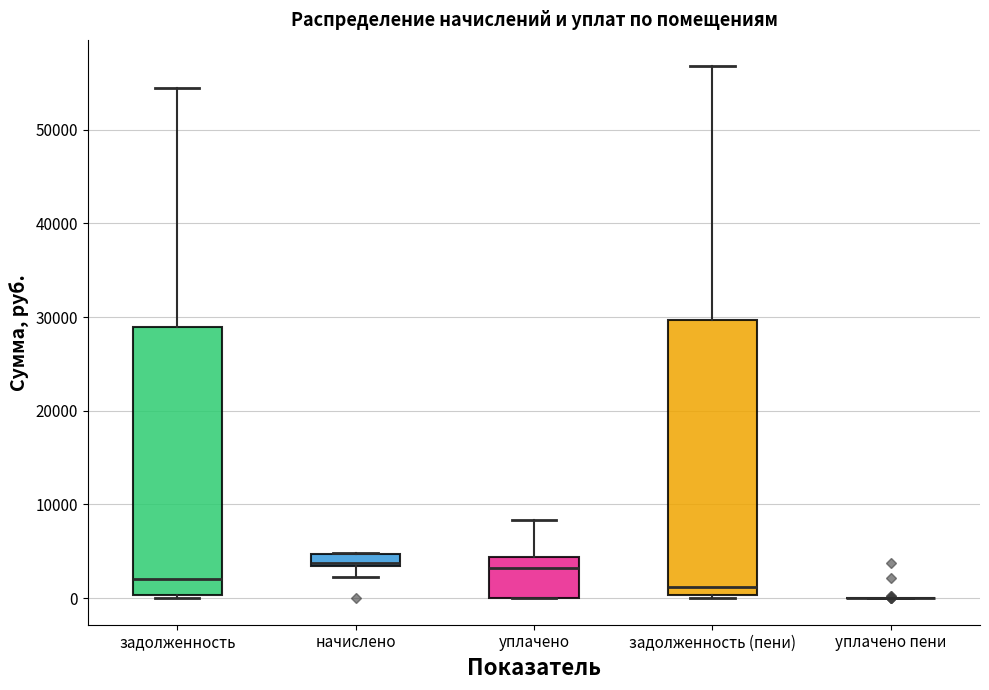

Where is the upper edge of the box for уплачено on the y-axis? The values are not printed on the chart, so give them approximately, as read against the axis.

4000